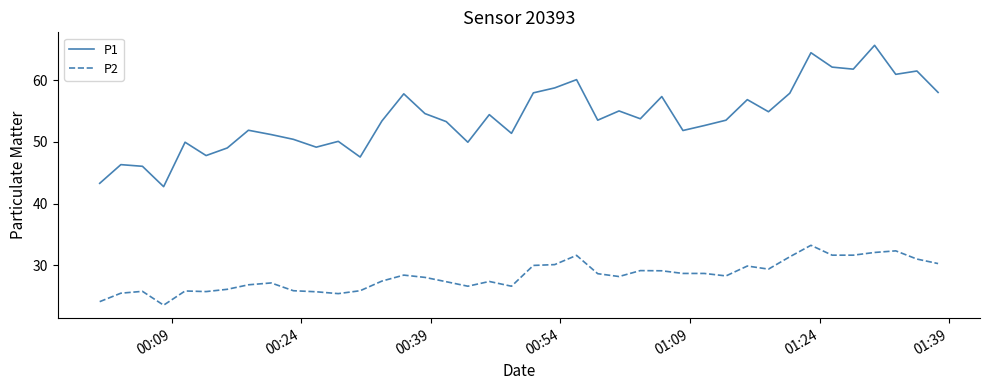

Which series has the largest total across all categories?

P1